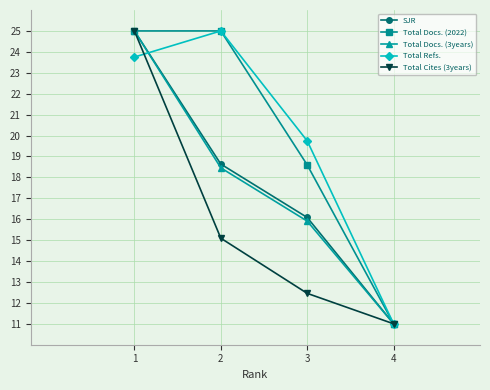

Rank the categories by Total Refs. value from lowest to highest.

4, 3, 1, 2